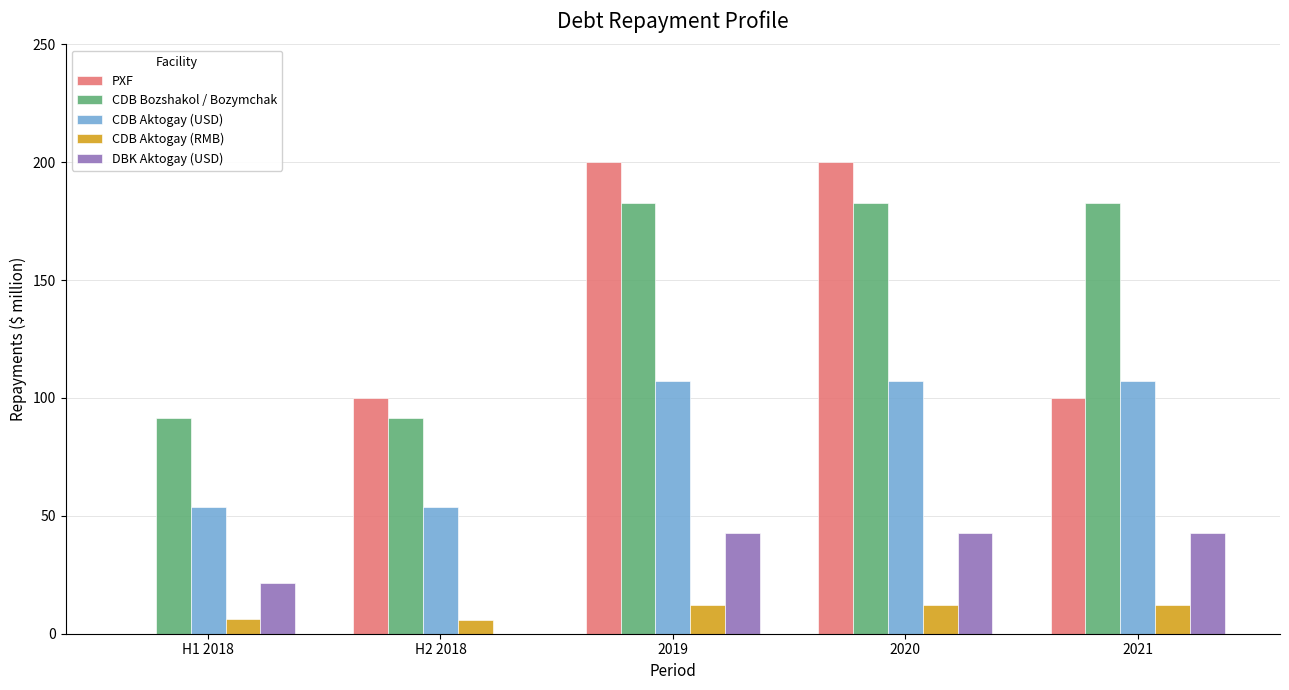

What is the total value across all series at 2019?

545.1